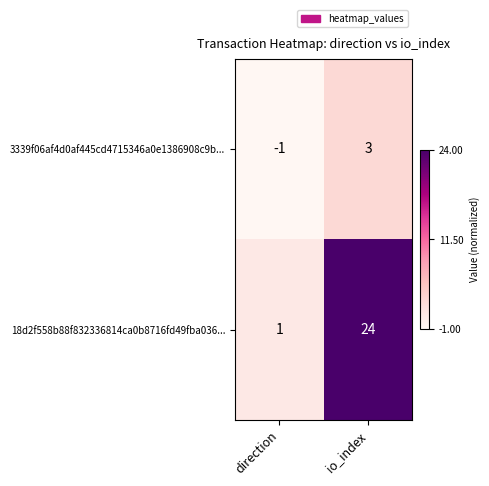

List the series in order of their overall mean, highest first.

18d2f558b88f832336814ca0b8716fd49fba036..., 3339f06af4d0af445cd4715346a0e1386908c9b...